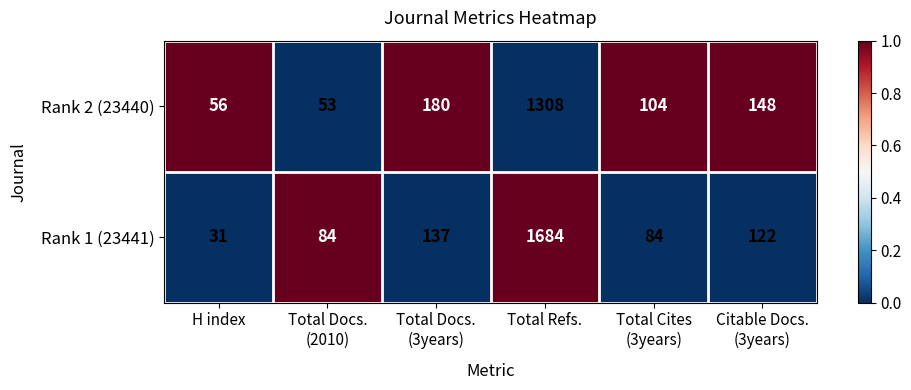

Reading right to left, what are all the values shown in this chart?

Rank 2 (23440): 148	104	1308	180	53	56
Rank 1 (23441): 122	84	1684	137	84	31